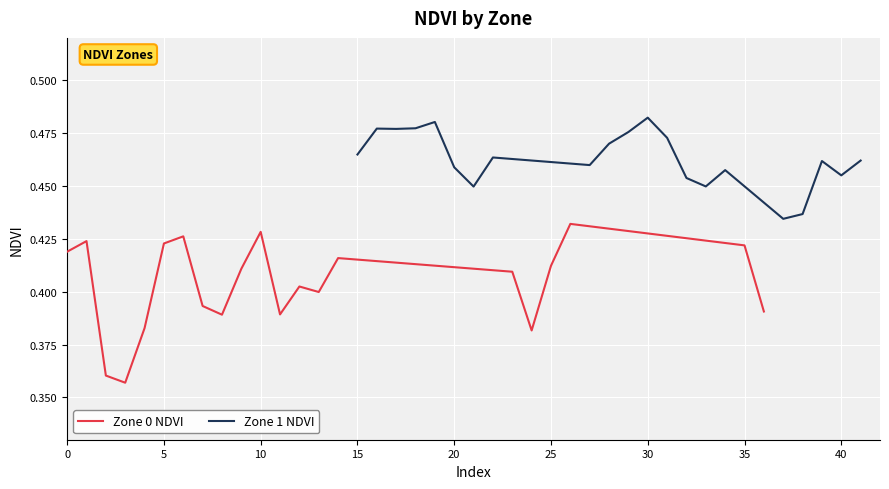

Is it true that Zone 0 NDVI equals 0.7 at 10?

False